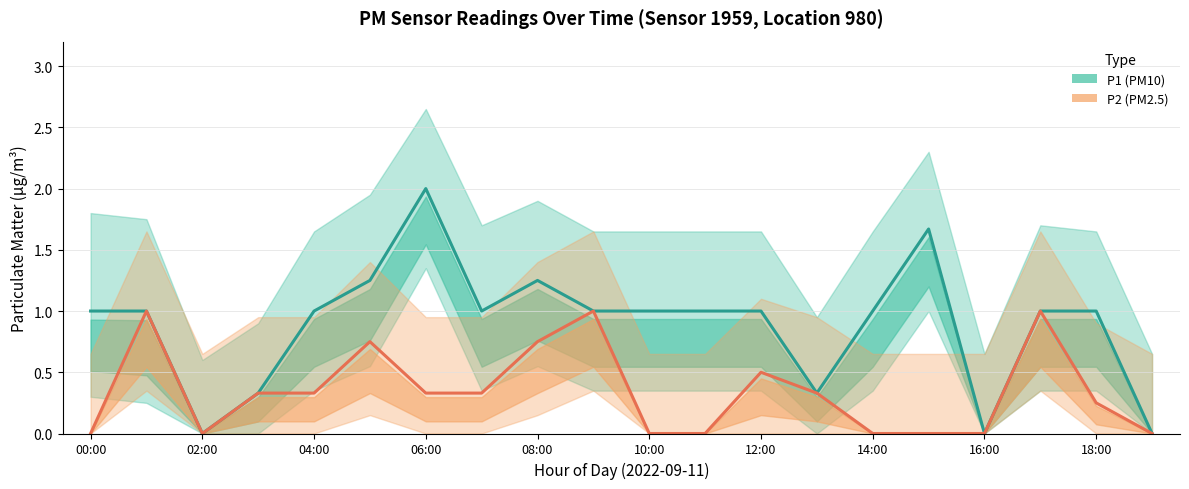

Is it true that P2 (PM2.5) equals 0.0 at 15?

True